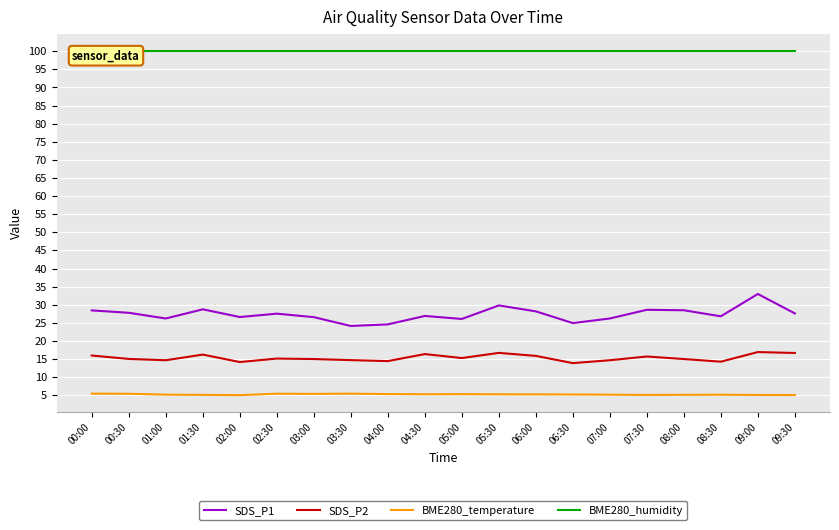

What are all the series names shown in the legend?

SDS_P1, SDS_P2, BME280_temperature, BME280_humidity